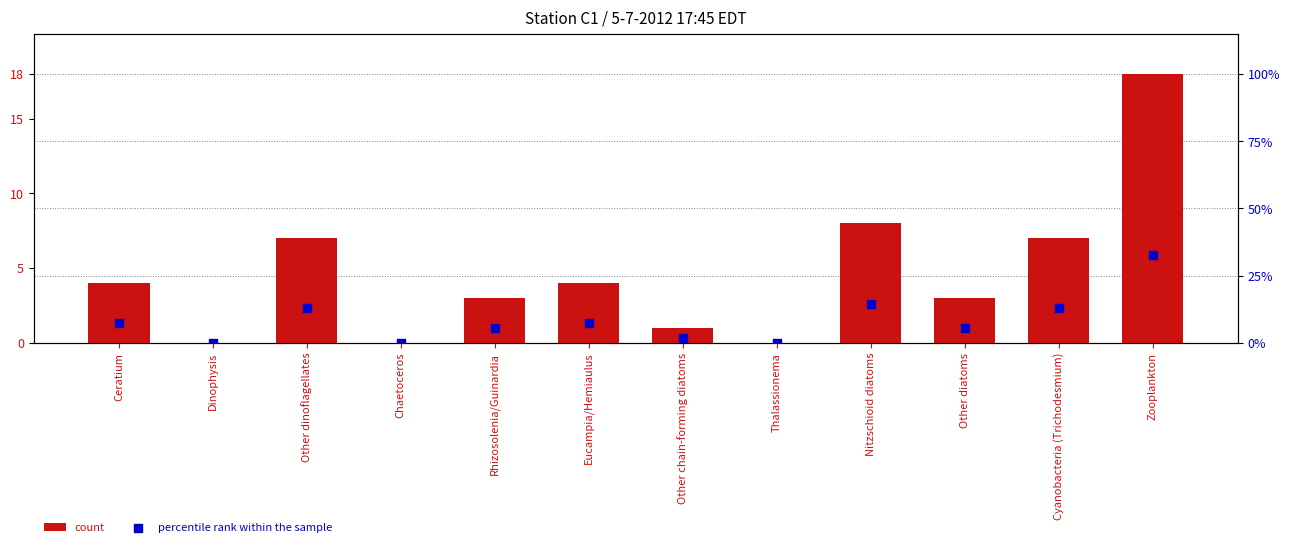

Is the value of percentile rank within the sample at Other dinoflagellates greater than the value of count at Rhizosolenia/Guinardia?

No